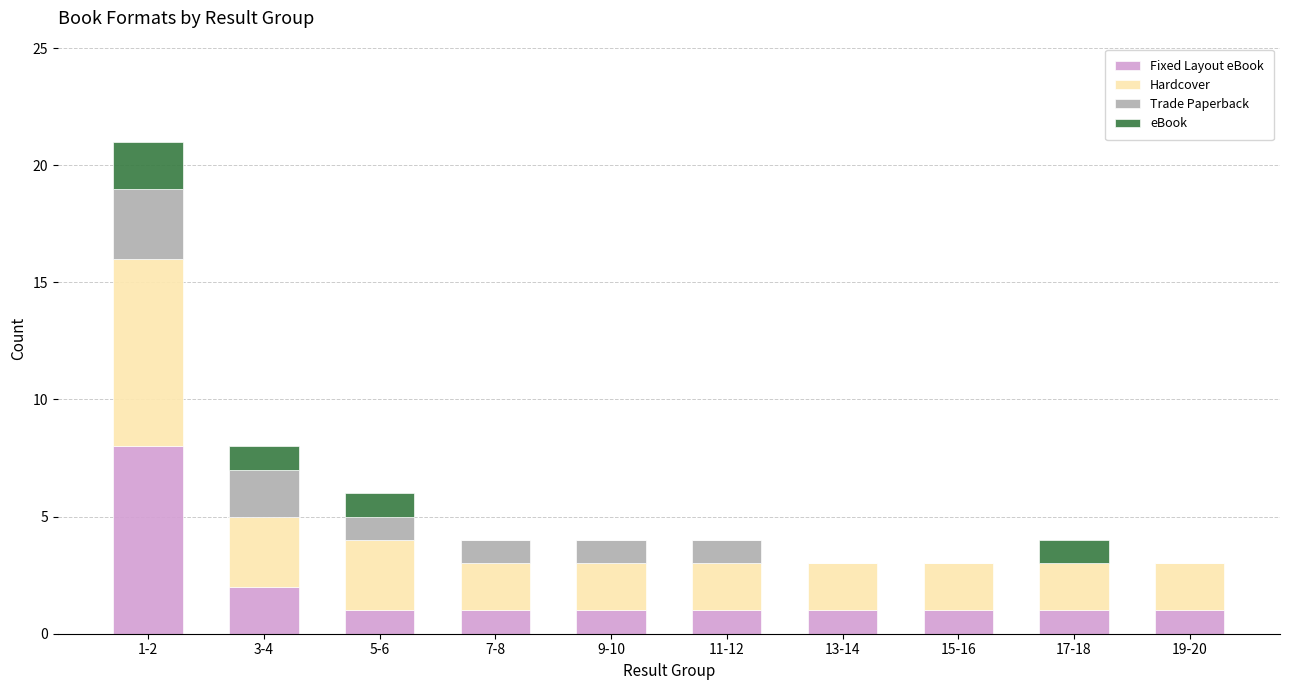

At which category is the sum across all series the highest?

1-2